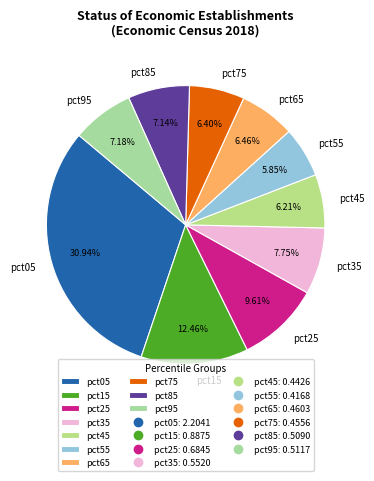

Is there any slice that represents more than half of the pie?

No